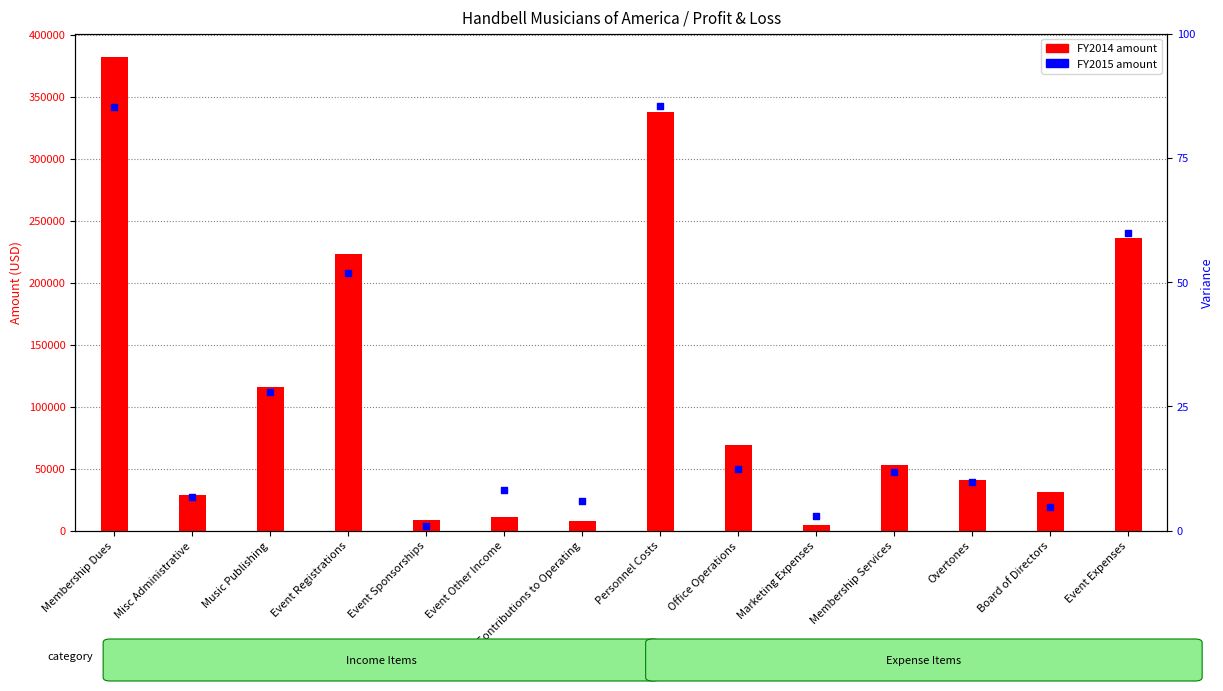

Which series reaches the minimum Y coordinate?

FY2015